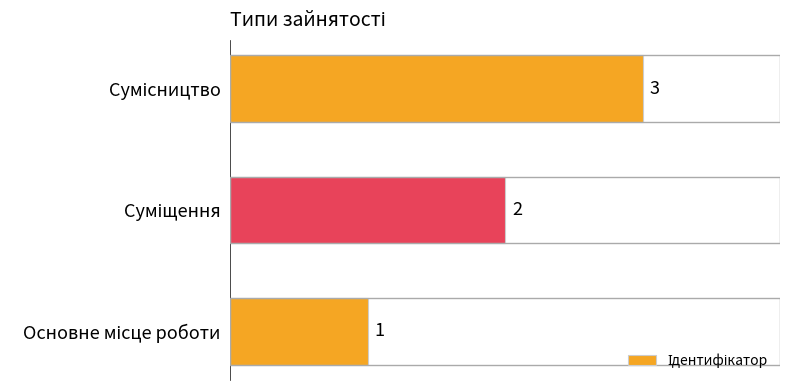

What is the greatest value displayed?

3